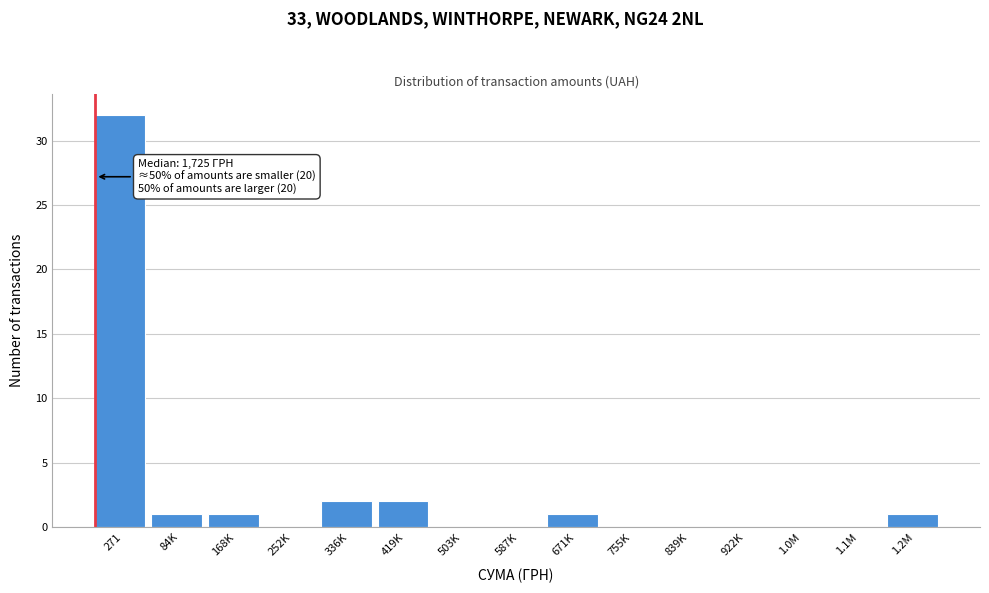

Reading left to right, list all the values displayed in this chart.

271=32	84K=1	168K=1	252K=0	336K=2	419K=2	503K=0	587K=0	671K=1	755K=0	839K=0	922K=0	1.0M=0	1.1M=0	1.2M=1